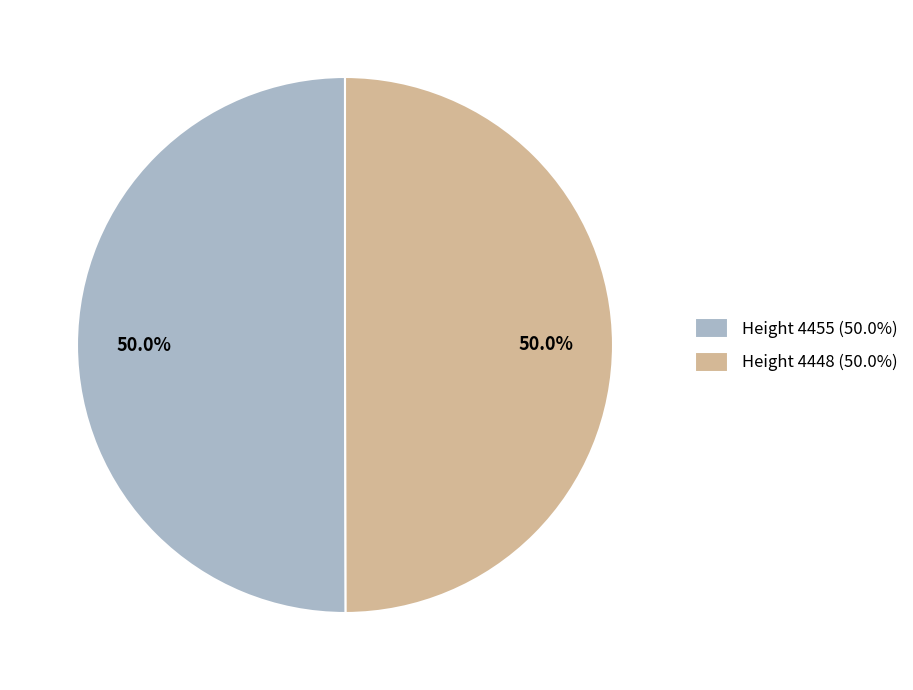

What is the total percentage of Height 4448 (50.0%) and Height 4455 (50.0%)?

100.0%